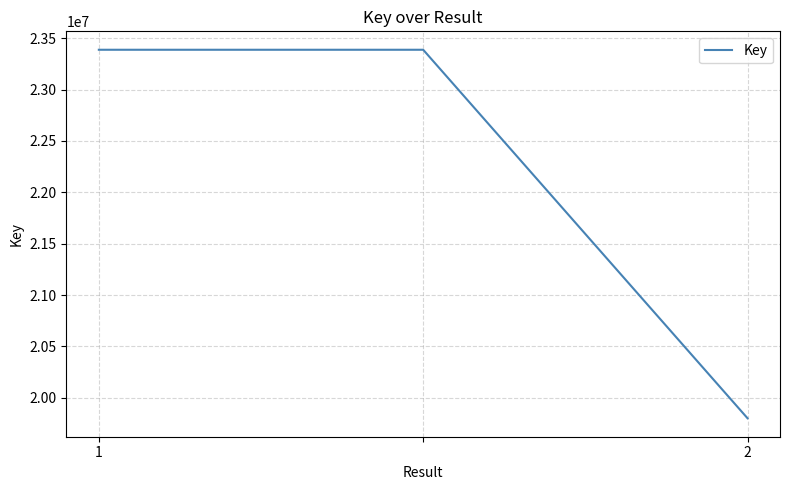

What is the average value?

22192089